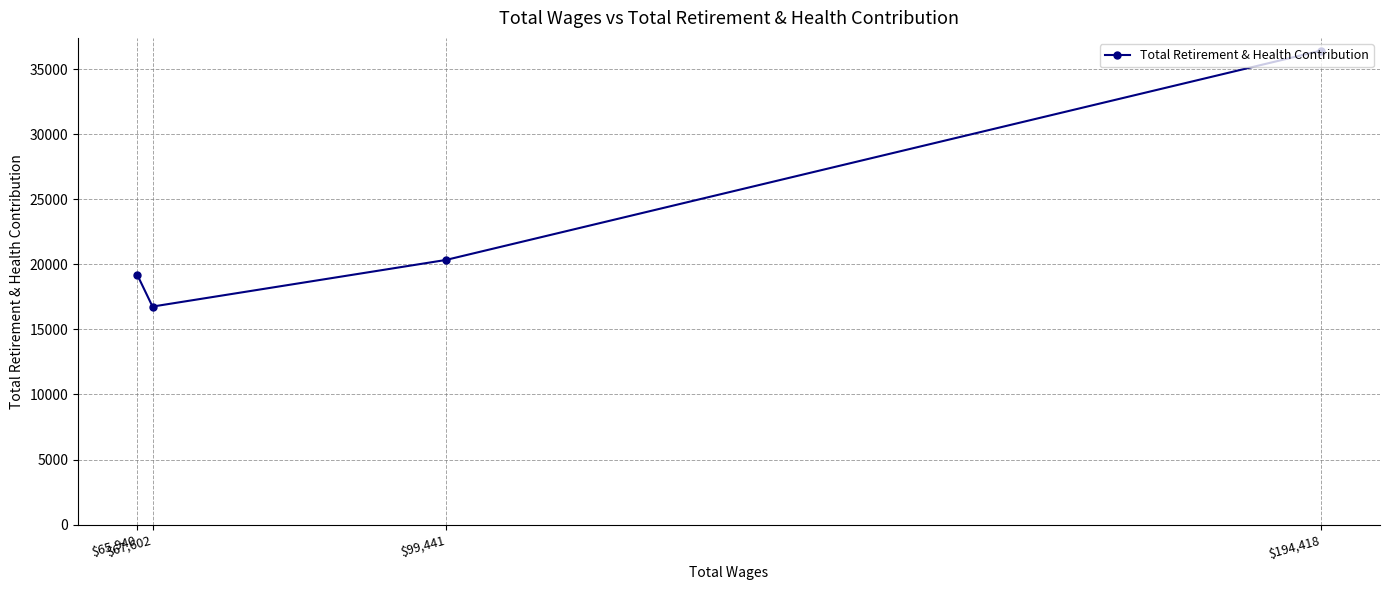

What is the label of the 1st point from the right?

$194,418